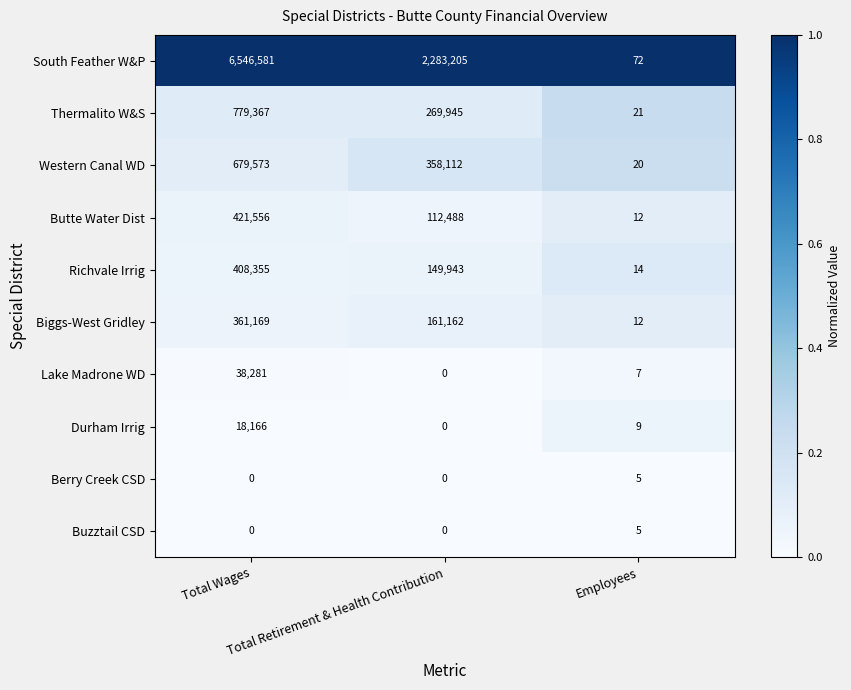

How many data points in Buzztail CSD are above 0?

1